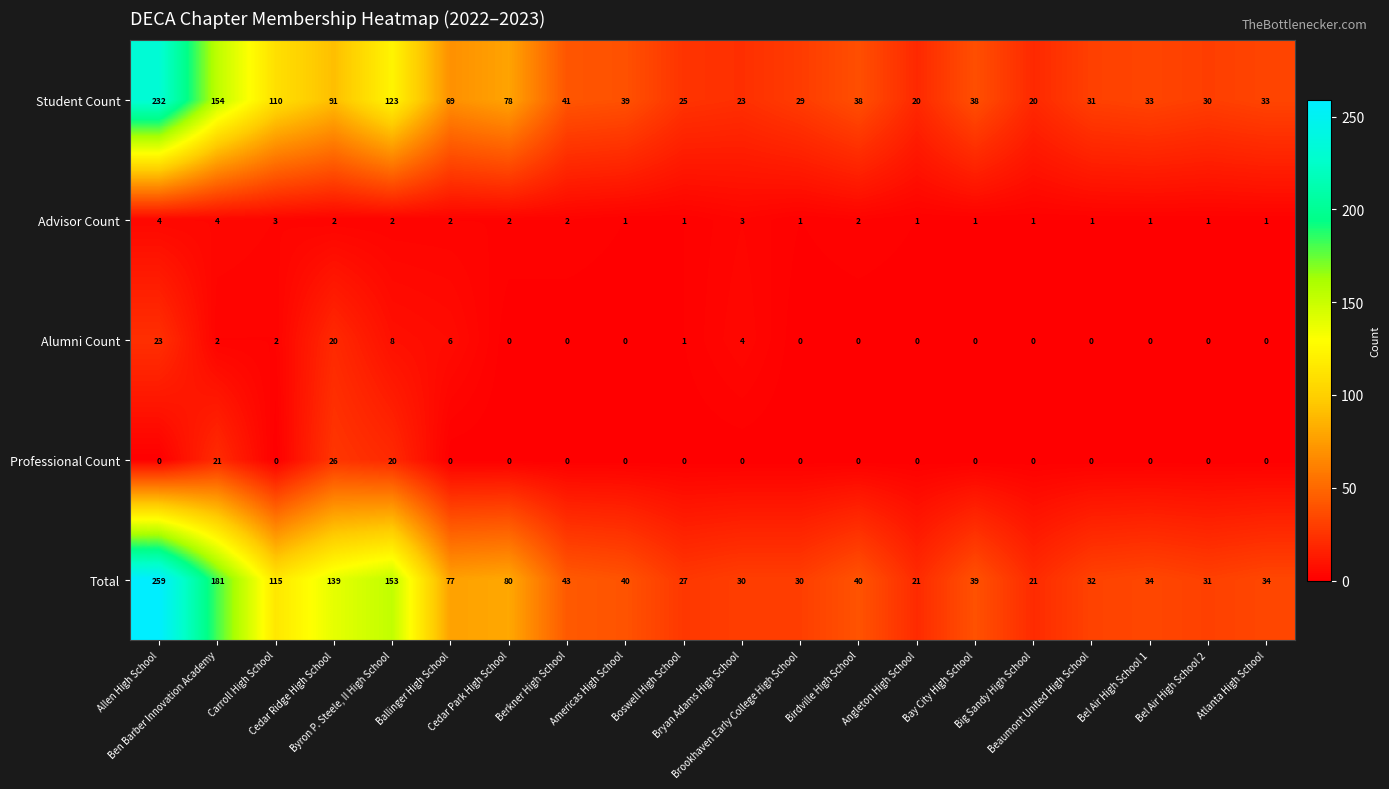

What is the maximum value shown in the chart?

259